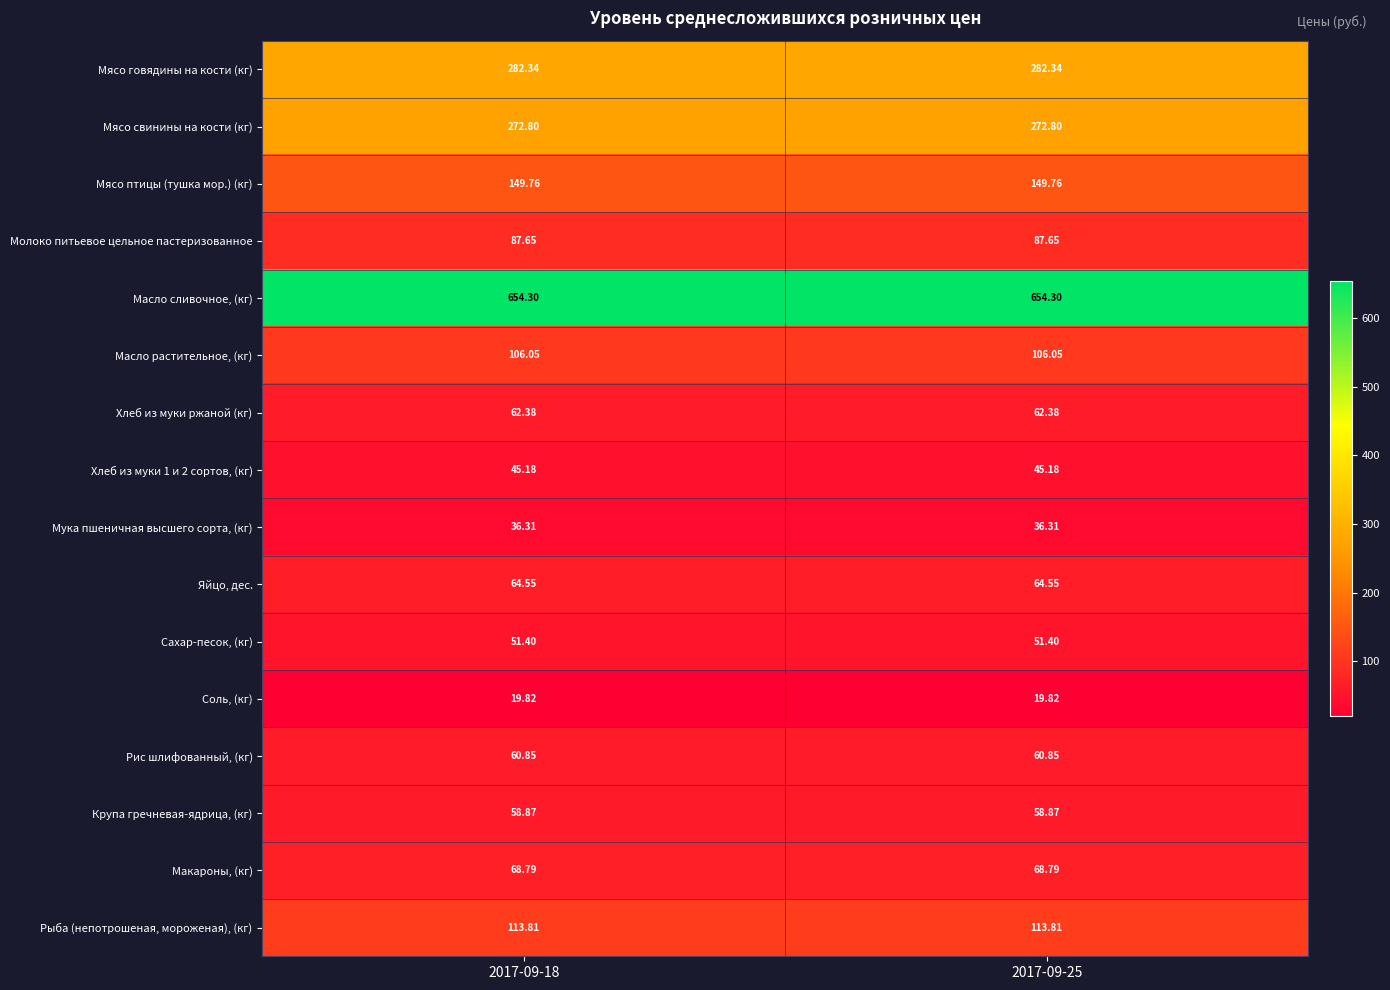

Is the value of Мясо свинины на кости (кг) at 2017-09-25 greater than the value of Рис шлифованный, (кг) at 2017-09-18?

Yes